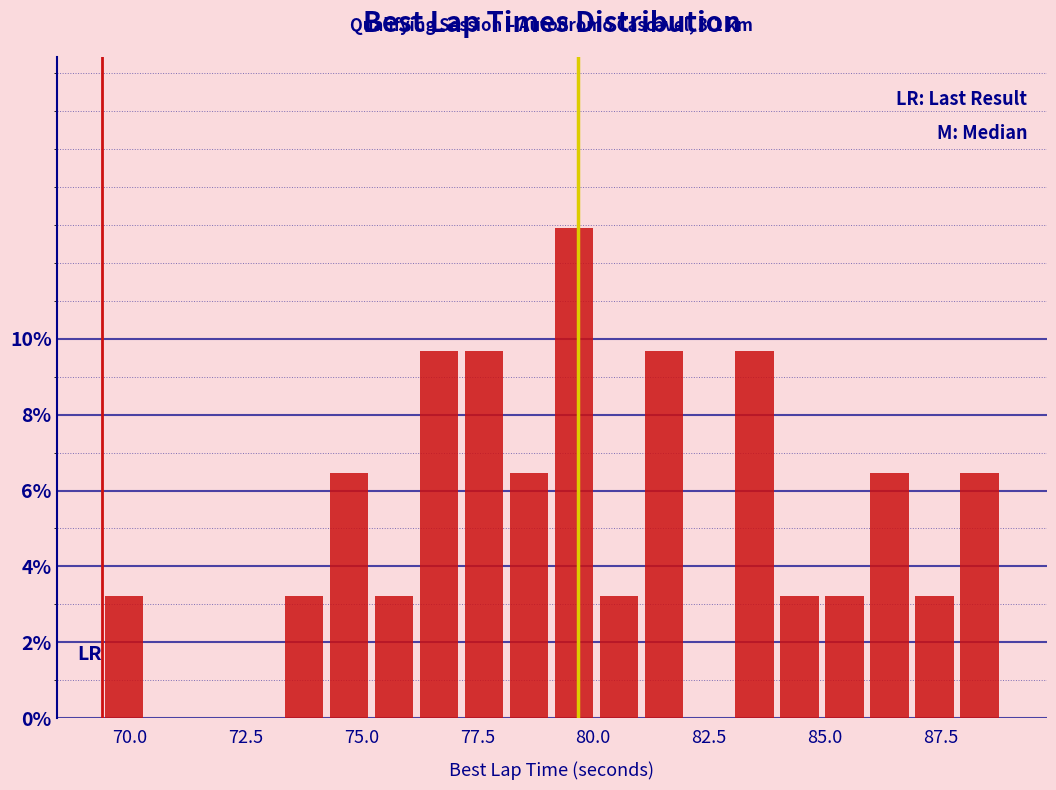

Around what value on the x-axis is the tallest bar? Give the approximate position of its centre, as read against the axis.

79.5